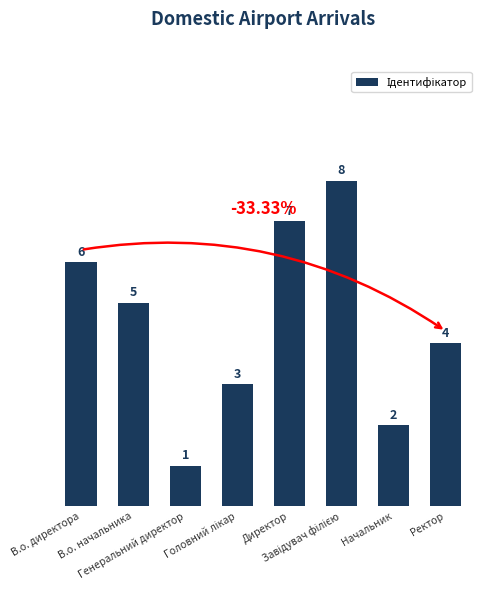

Where is the data nearest to the value 4?

Ректор